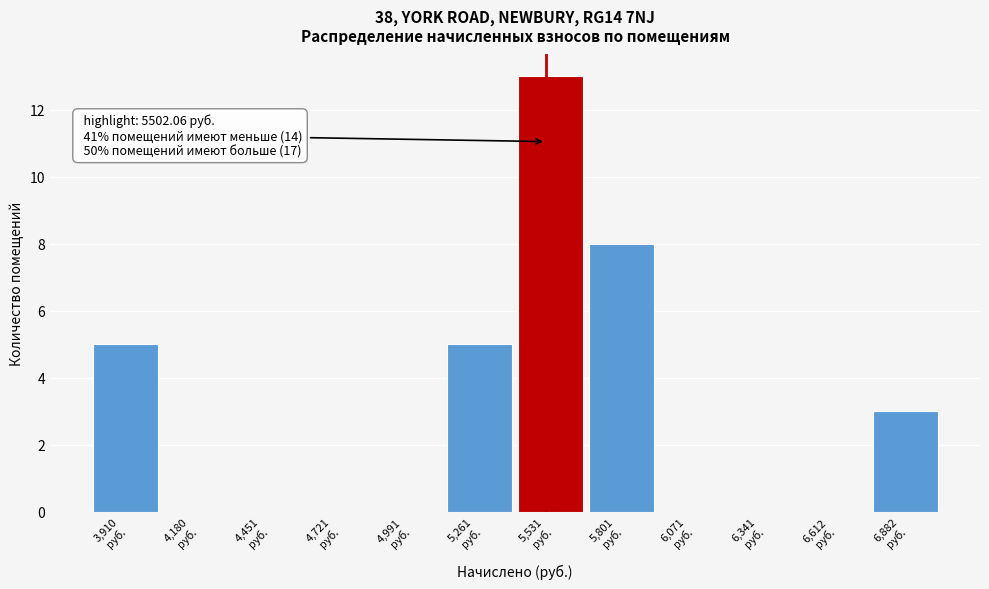

Which range on the x-axis has the tallest bar?

5400 to 5650